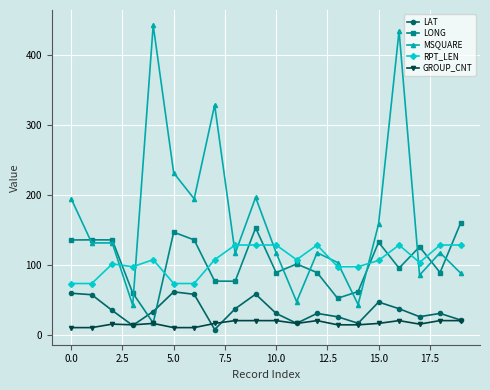

How many interior local peaks does the LONG series have?

6